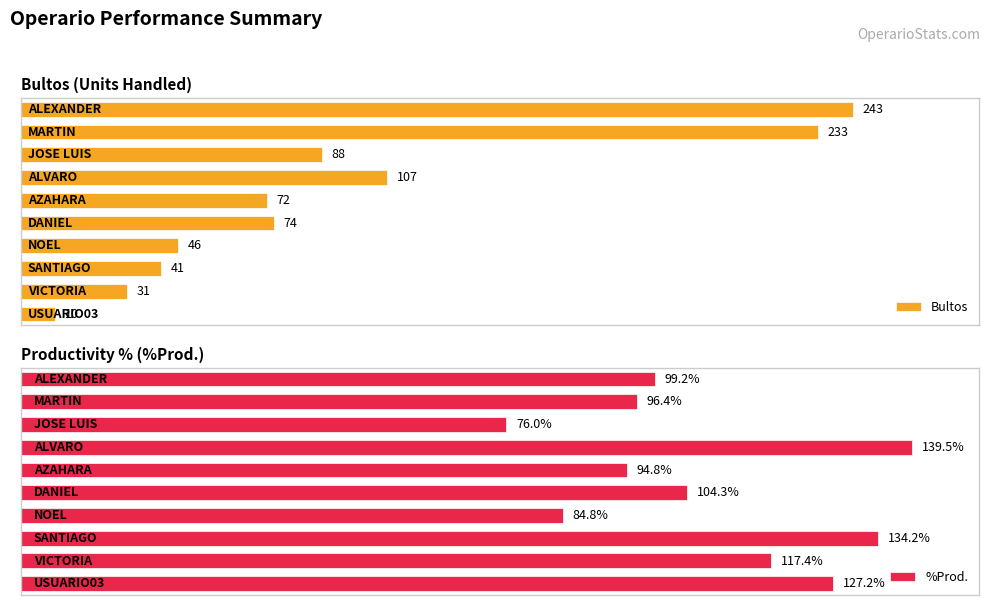

What is the difference between the maximum and minimum values in the Bultos series?

233.0